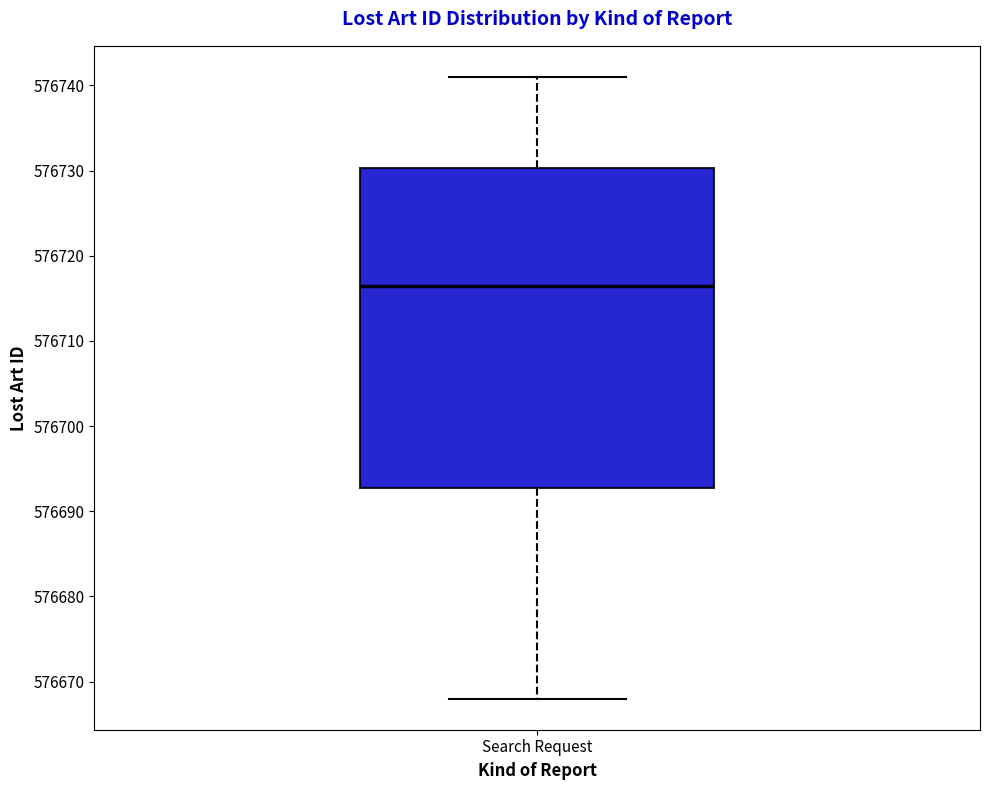

Transcribe this box plot: give where the median line is, the range the box spans, and where the two whiskers end, as read against the y-axis. The values are not printed on the chart, so give them approximately, as read against the axis.

median 576717, box 576693 to 576730, whiskers 576668 to 576741